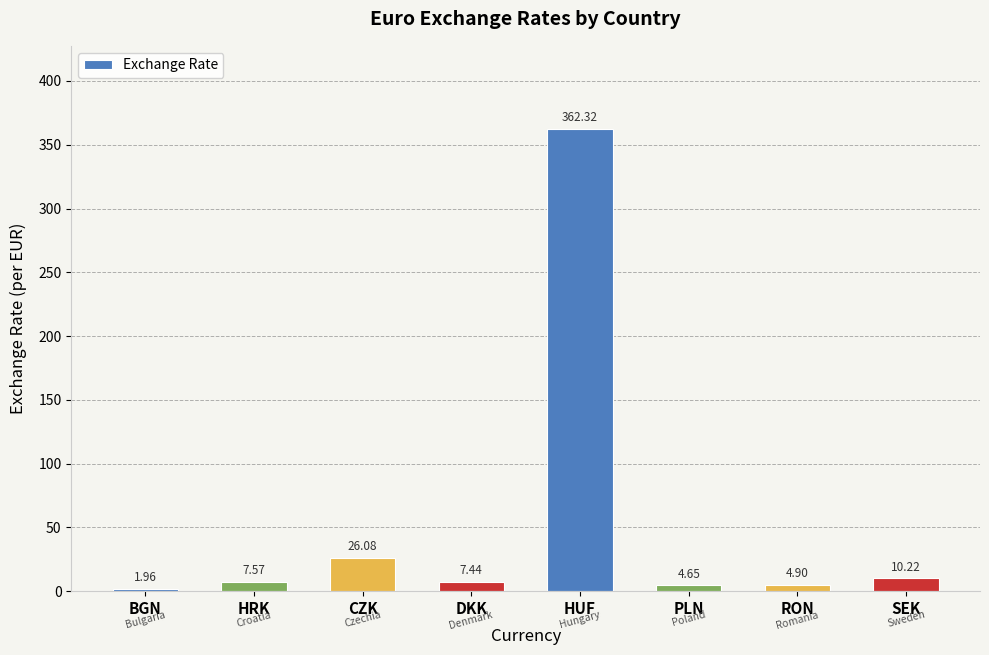

Where does the data first go above 7?

HRK